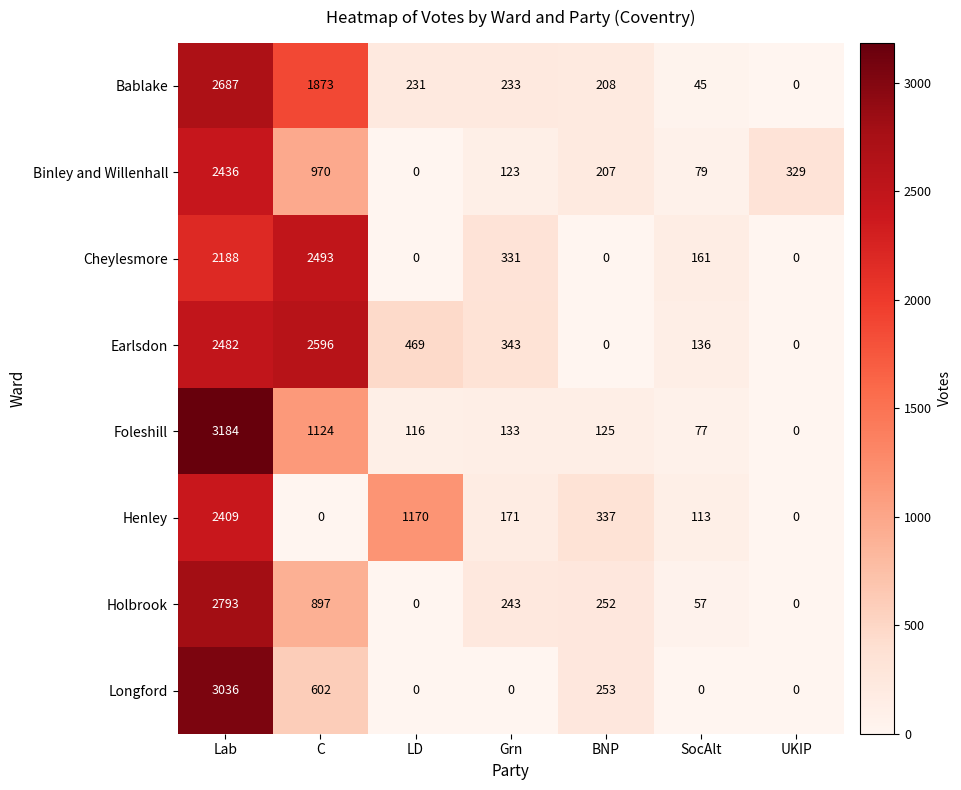

The Longford series shows -925 at Grn. True or false?

False